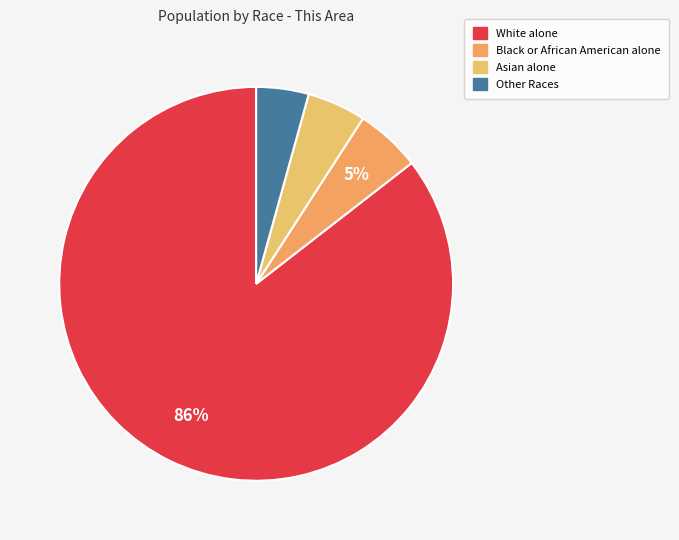

How many segments does this pie chart have?

4